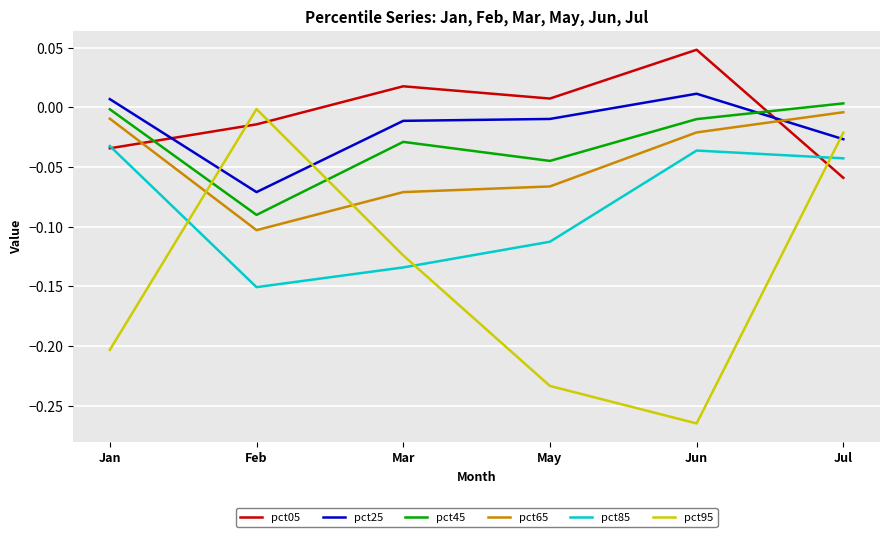

Which series has the widest spread of values?

pct95